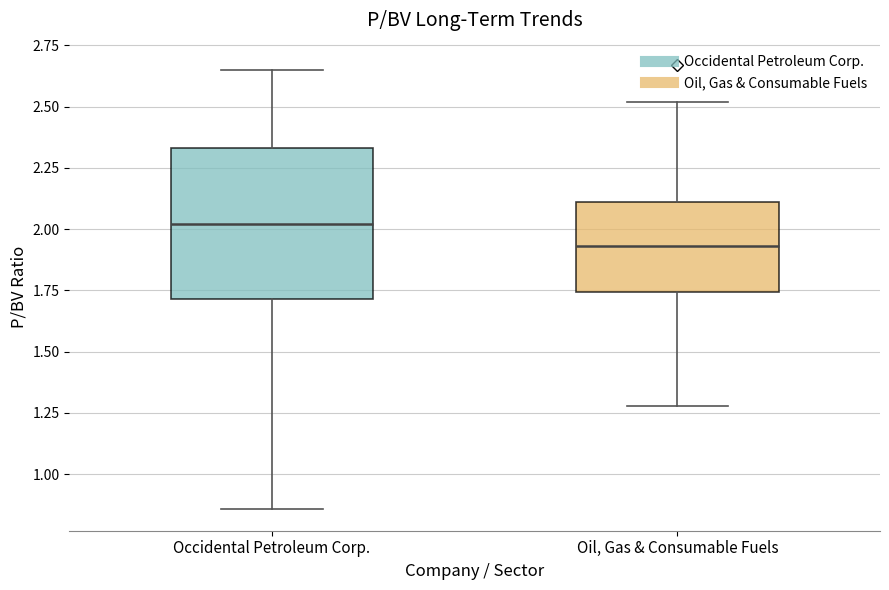

Reading left to right, read every box against the y-axis: the position of its median line, the range the box covers, and the ends of its whiskers. The values are not printed on the chart, so give them approximately, as read against the axis.

Occidental Petroleum Corp.: median 2.00, box 1.70 to 2.35, whiskers 0.85 to 2.65
Oil, Gas & Consumable Fuels: median 1.95, box 1.75 to 2.10, whiskers 1.30 to 2.50